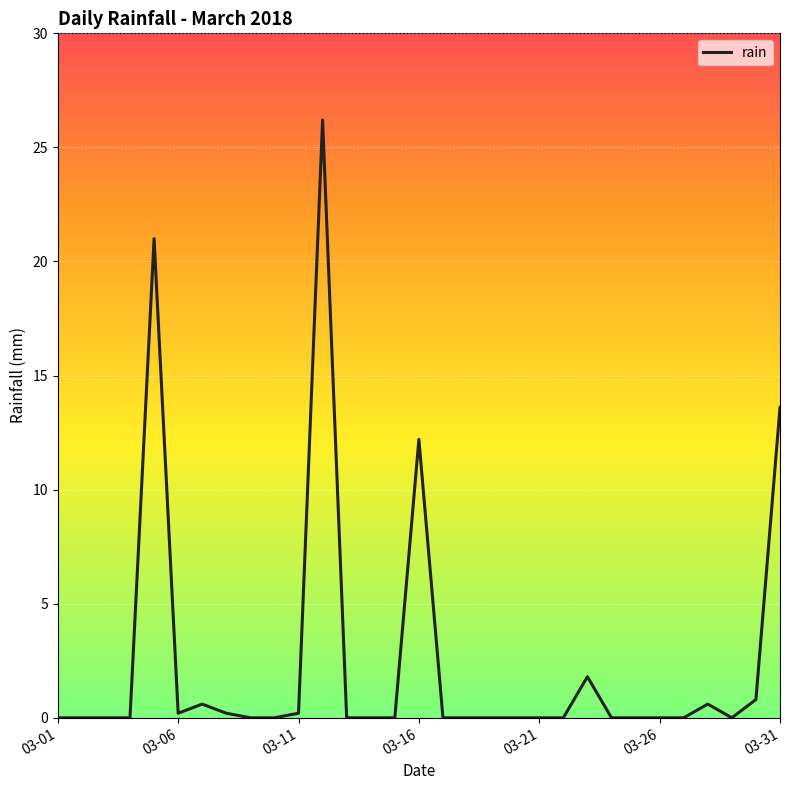

How many distinct data groups are displayed?

1